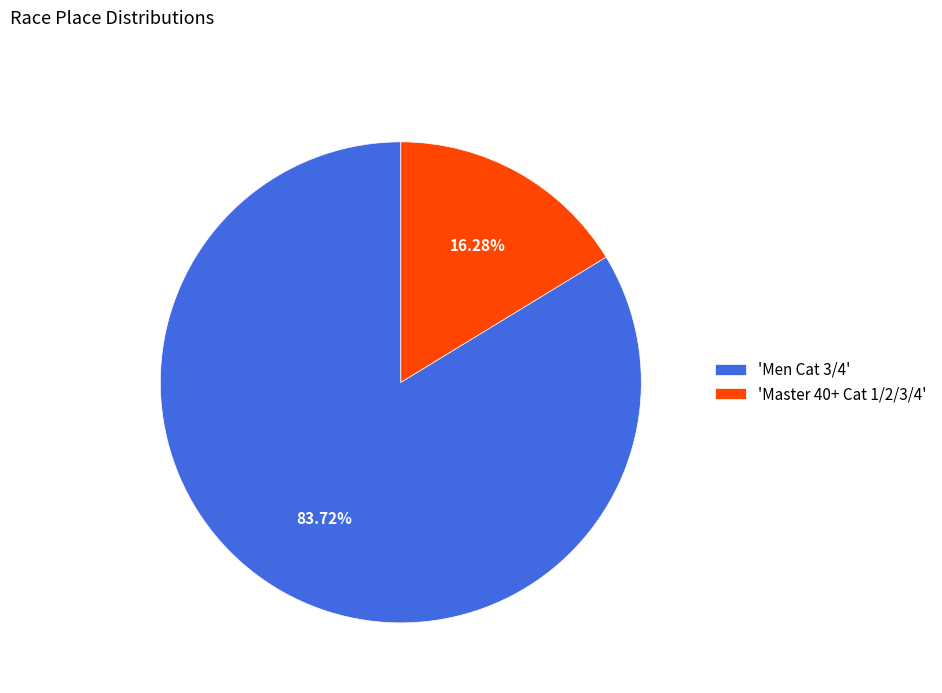

Which has a higher value, 'Men Cat 3/4' or 'Master 40+ Cat 1/2/3/4'?

'Men Cat 3/4'